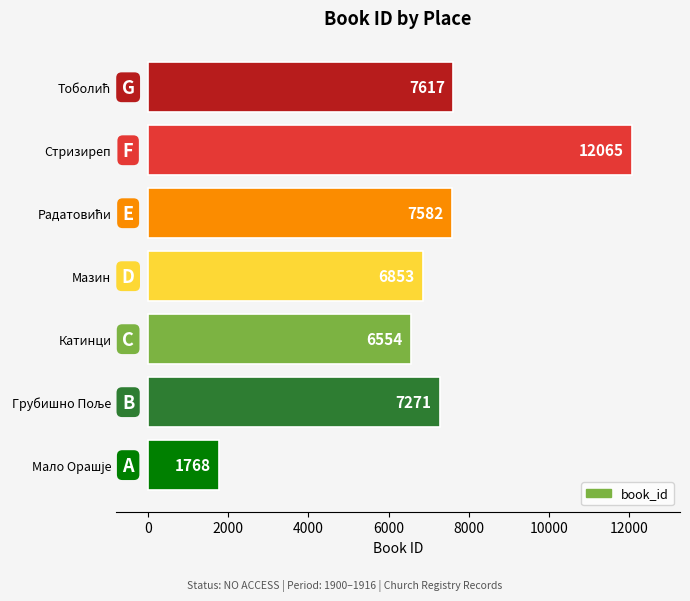

What is the difference between the maximum and minimum values?

10297